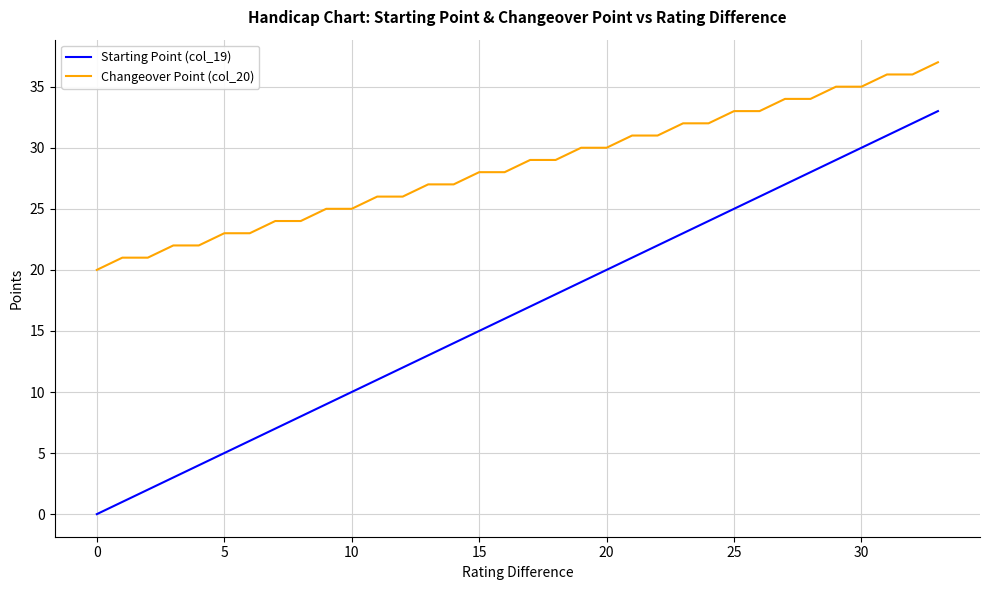

What is the maximum value shown in the chart?

37